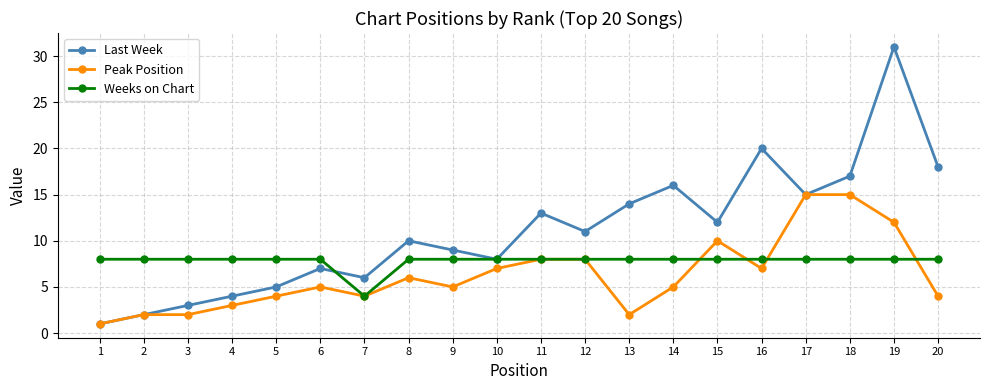

Which series has the widest spread of values?

Last Week